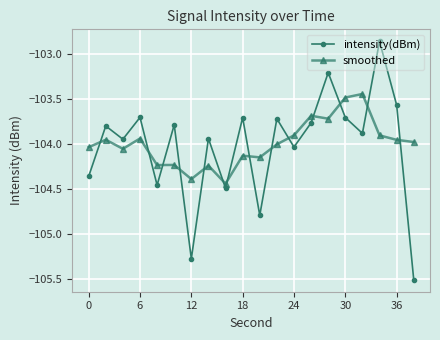

Rank the series by their maximum value, from highest to lowest.

intensity(dBm), smoothed